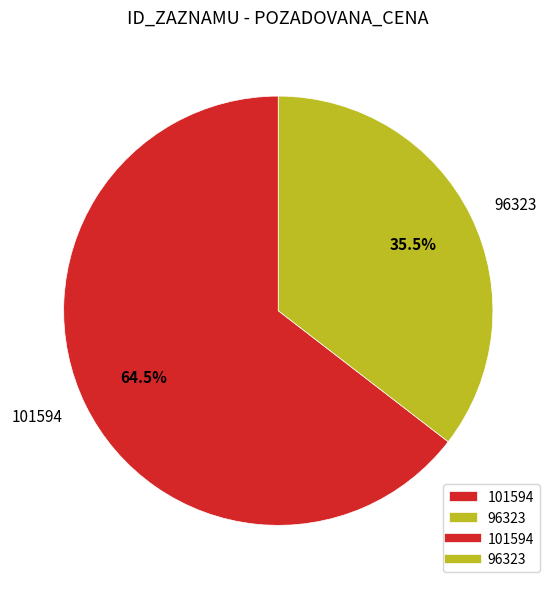

Rank the categories by value from highest to lowest.

101594, 96323